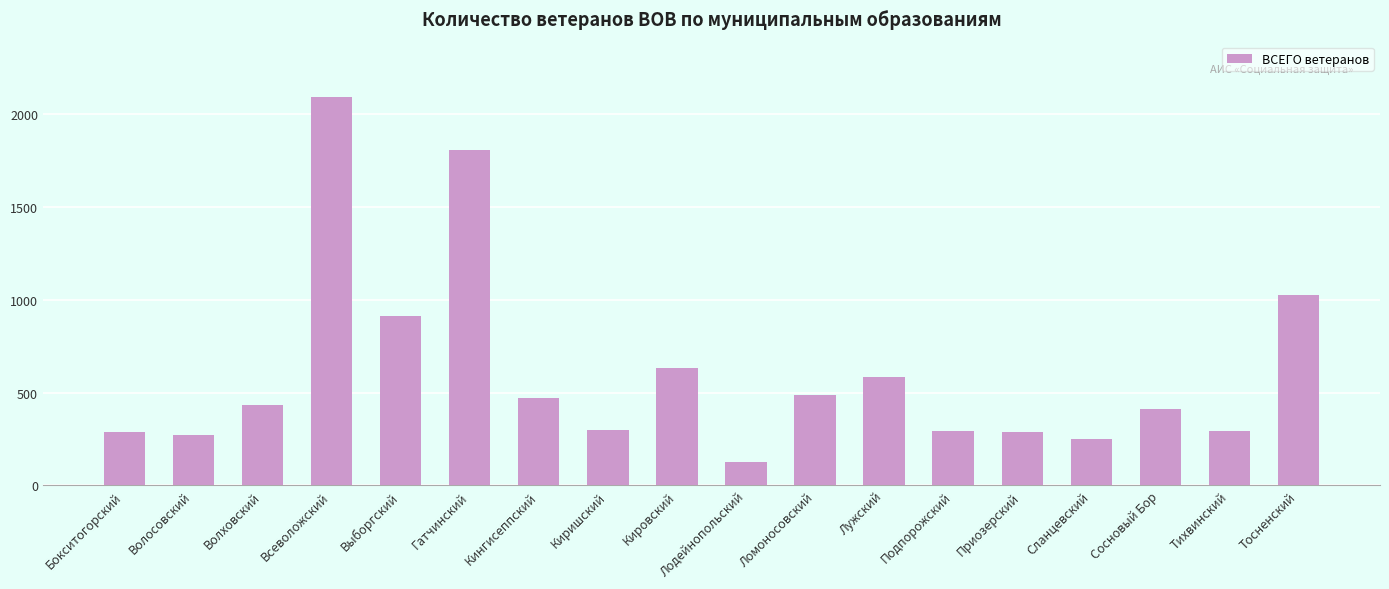

Which has a higher value, Подпорожский or Лужский?

Лужский